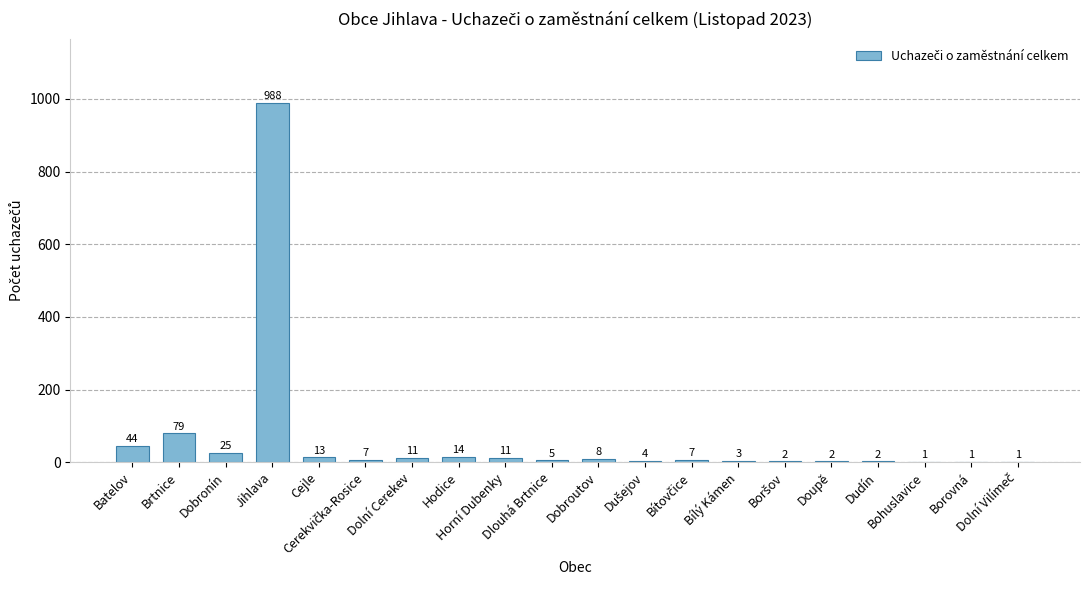

What is the maximum value shown in the chart?

988